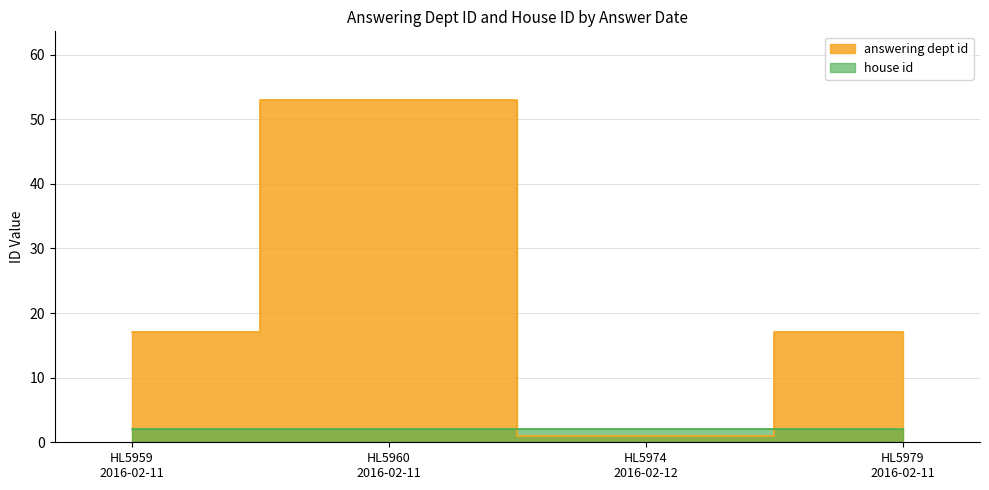

At which category does the data reach its first local peak?

HL5960 2016-02-11